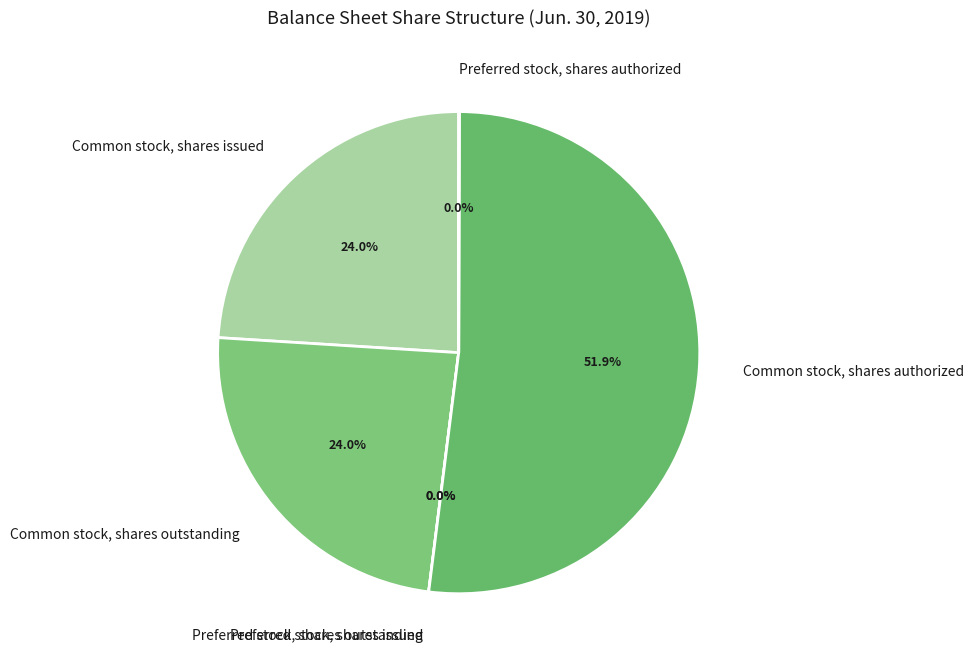

Which slice represents more than half of the pie?

Common stock, shares authorized